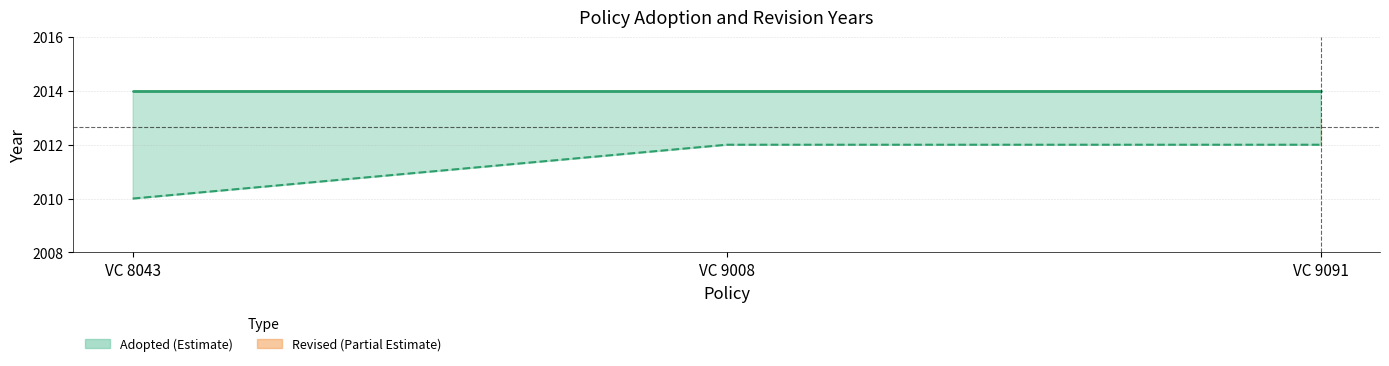

What is the value of the 1st point from the left?

2010